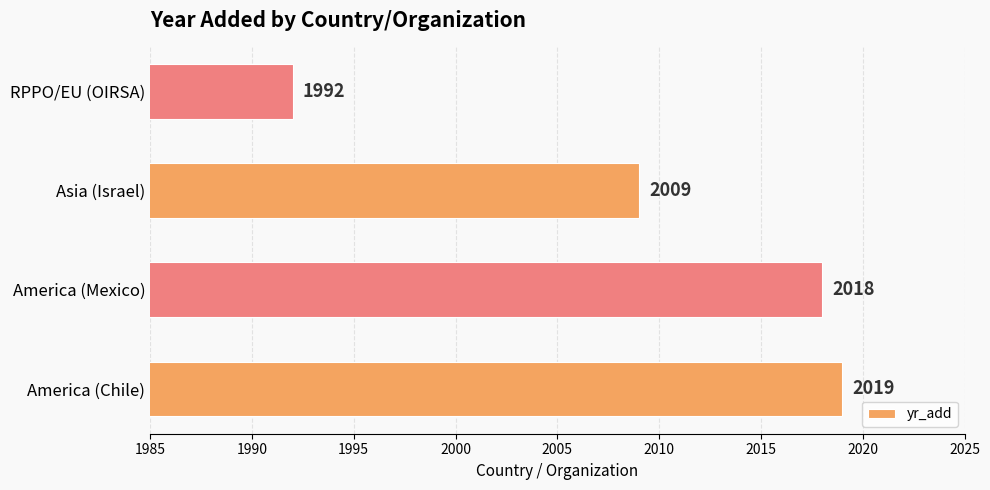

The chart shows a value of 442 at America (Chile). True or false?

False